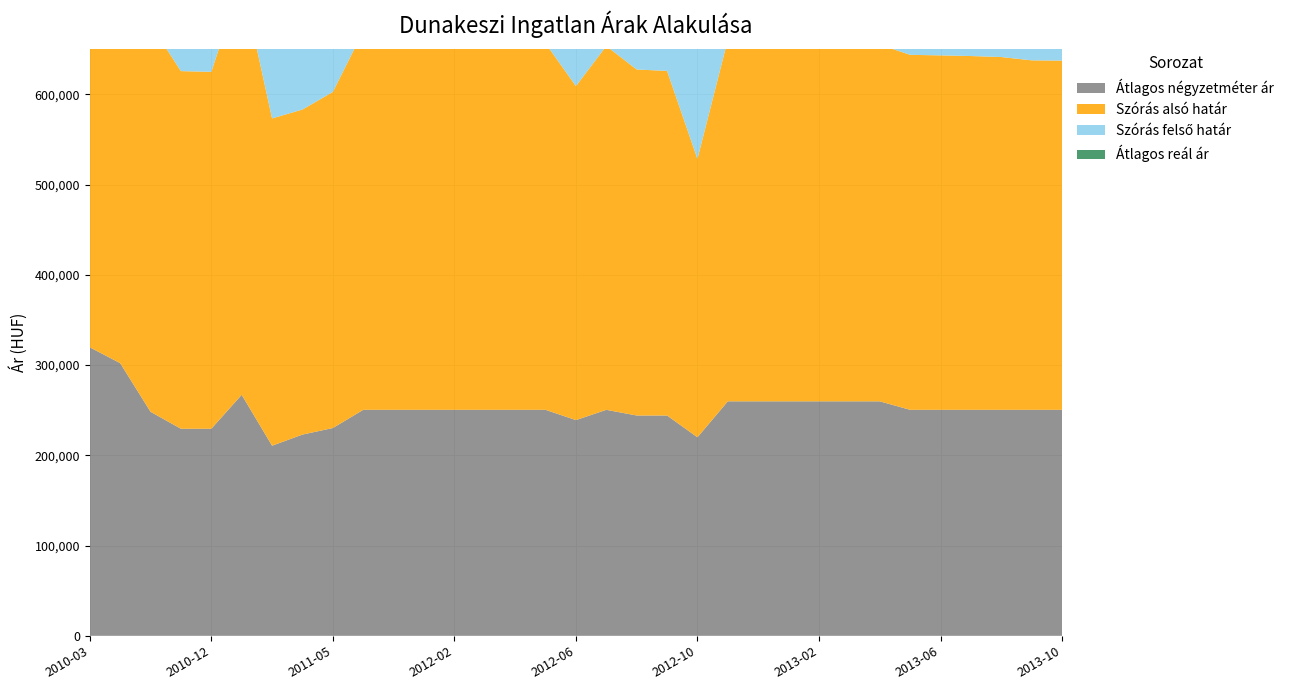

Reading left to right, extract all data points from this chart.

Átlagos négyzetméter ár: 319686	302135	248240	229447	229447	267032	210655	222991	230257	250420	250420	250420	250420	250420	250420	250420	239019	250420	244128	244128	219971	259825	259825	259825	259825	259825	259825	250420	250420	250420	250420	250420	250420
Szórás alsó határ: 559911	524634	429575	396264	395477	460259	362675	360168	372411	419485	417871	411428	409325	408007	406372	406155	370098	403141	383387	381836	308546	400811	399944	398649	396723	395978	395237	393341	392732	392023	390915	387233	386937
Szórás felső határ: 559911	524634	429575	396264	395477	460259	362675	402900	410889	419485	417871	411428	409325	408007	406372	406155	402342	403141	401181	399630	394666	427411	426544	425249	423323	422578	421837	393341	392732	392023	390915	387233	386937
Átlagos reál ár: 559911	524634	429575	396264	395477	460259	362675	381534	391650	419485	417871	411428	409325	408007	406372	406155	386220	403141	392284	390733	351606	414111	413244	411949	410023	409278	408537	393341	392732	392023	390915	387233	386937